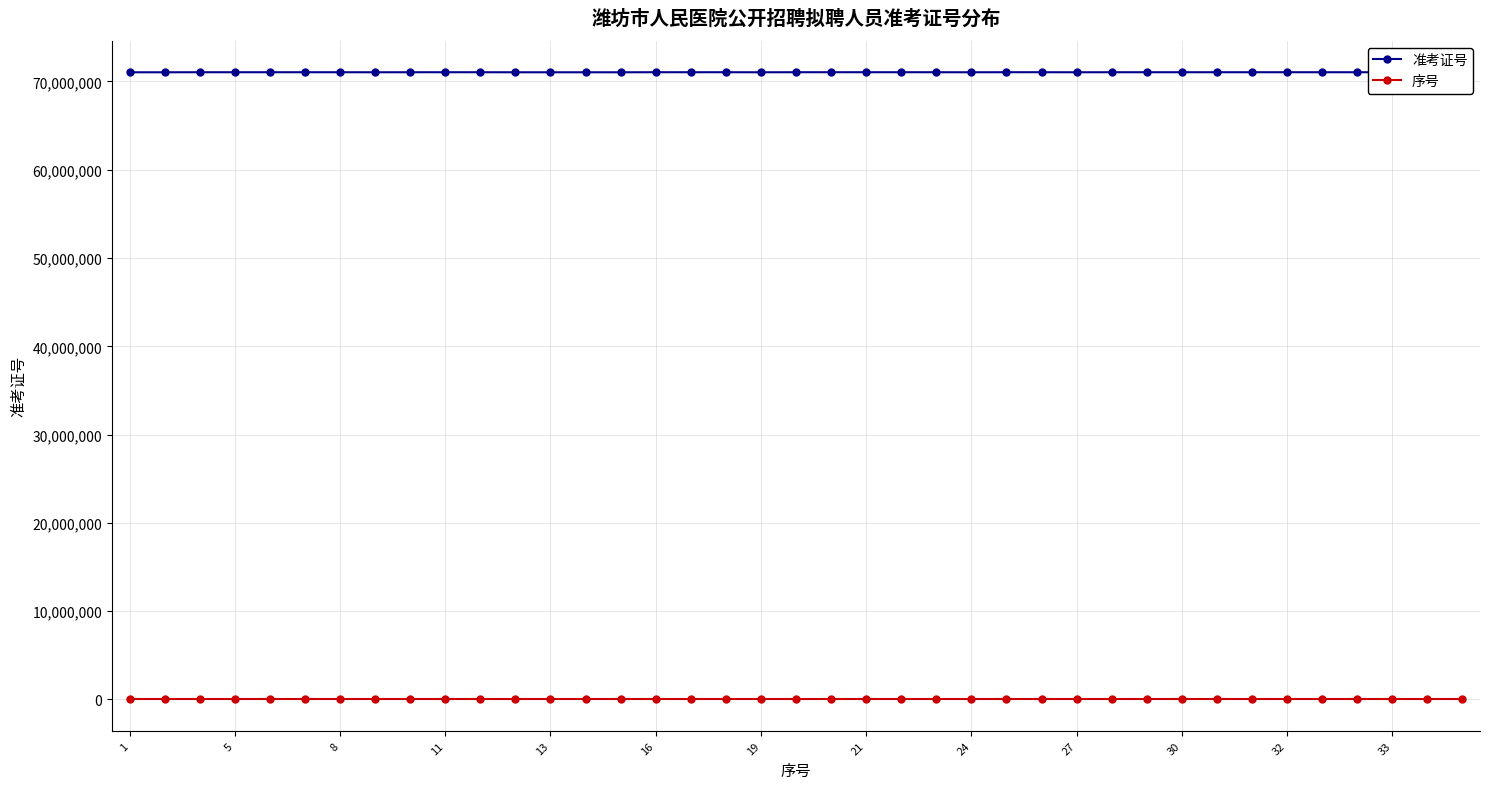

Which series has the largest total across all categories?

准考证号